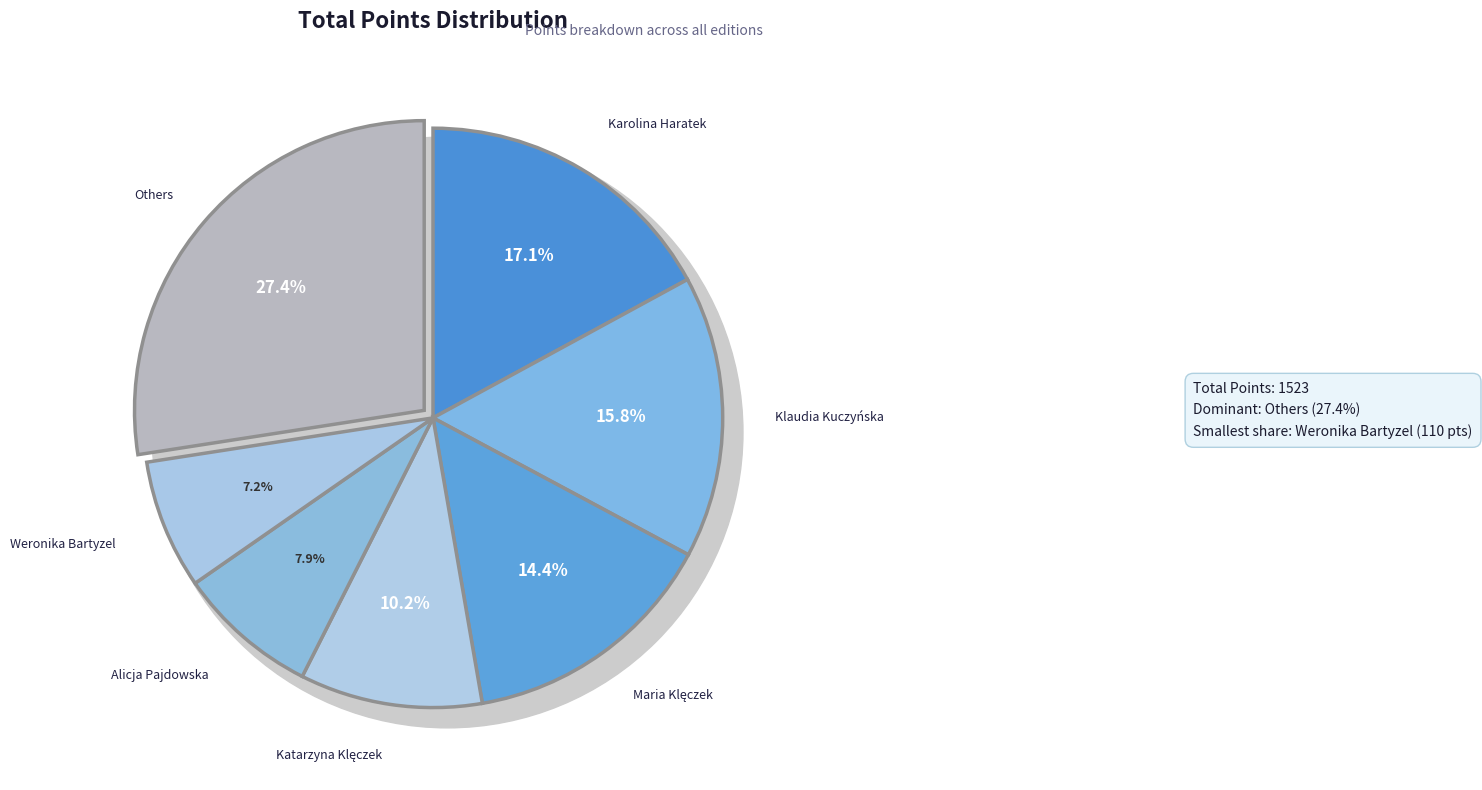

To the nearest percent, what portion does Katarzyna Klęczek represent?

10%